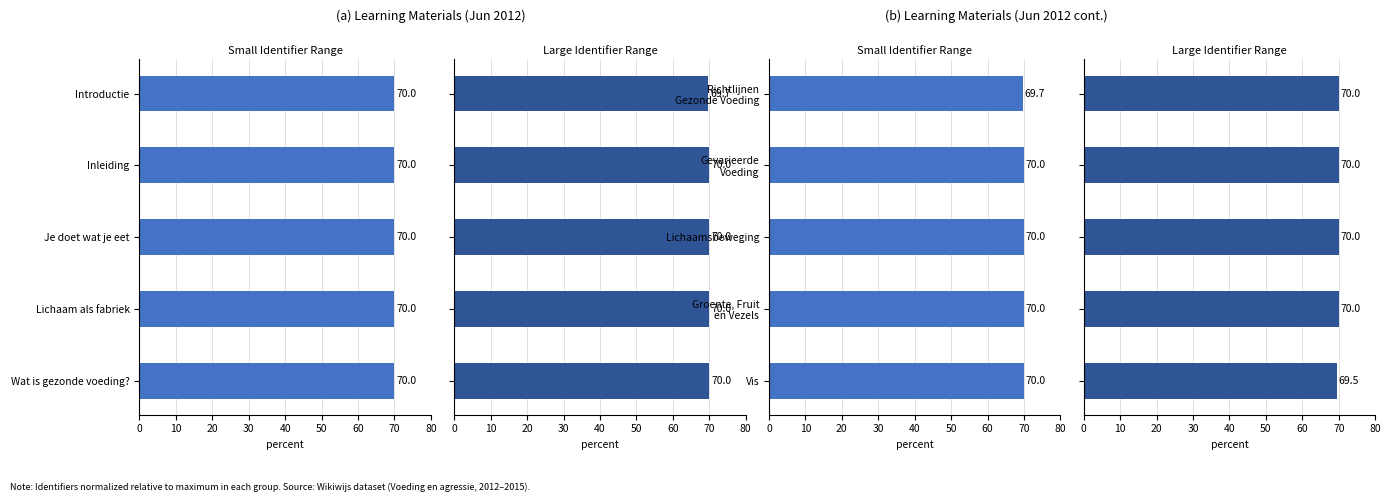

Is the value of Small Cities at 10 greater than the value of Large Cities at 30?

No